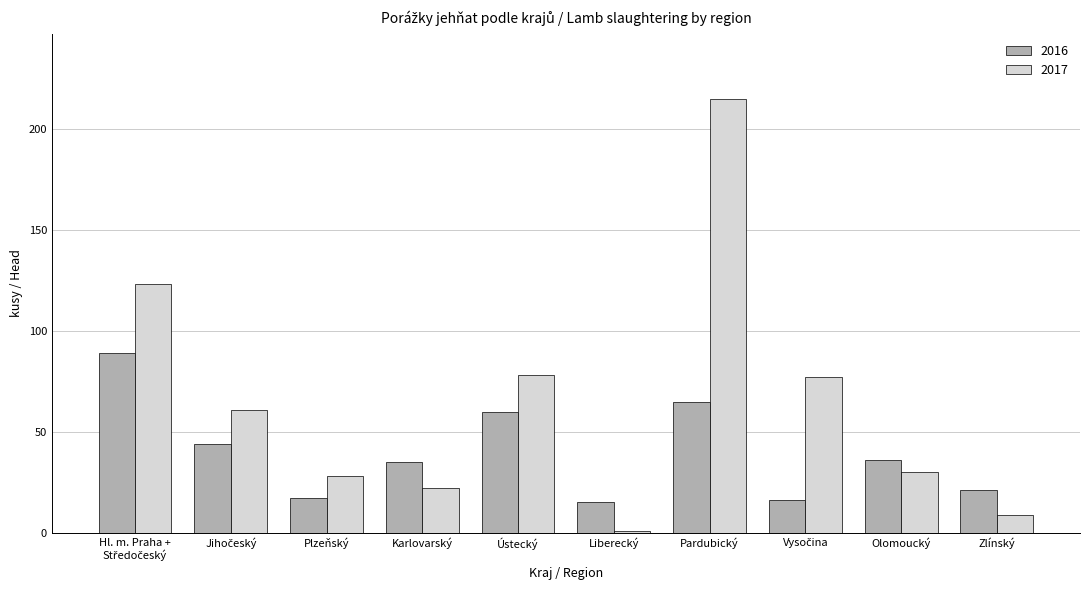

How many data points does each series have?

10